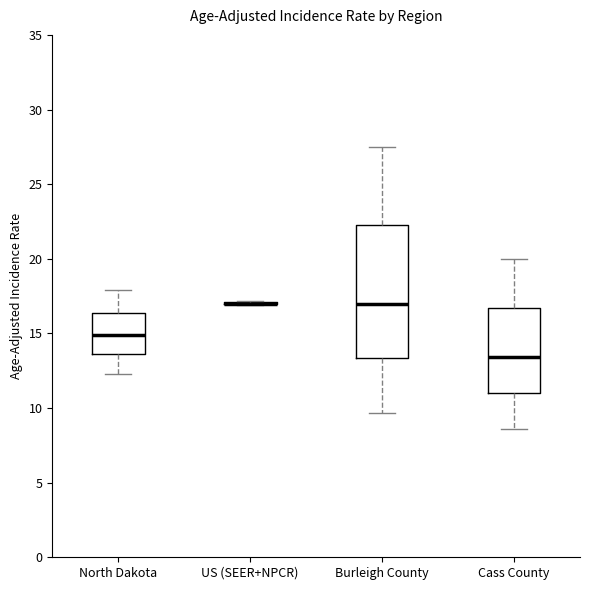

Where does the upper whisker of the box for North Dakota end on the y-axis? The values are not printed on the chart, so give them approximately, as read against the axis.

18.0